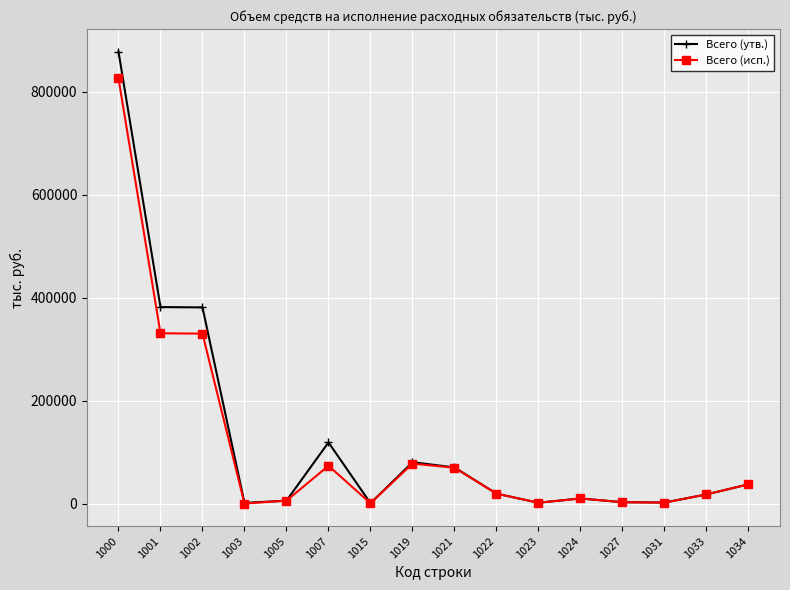

What is the maximum value for Всего (исп.)?

826442.0